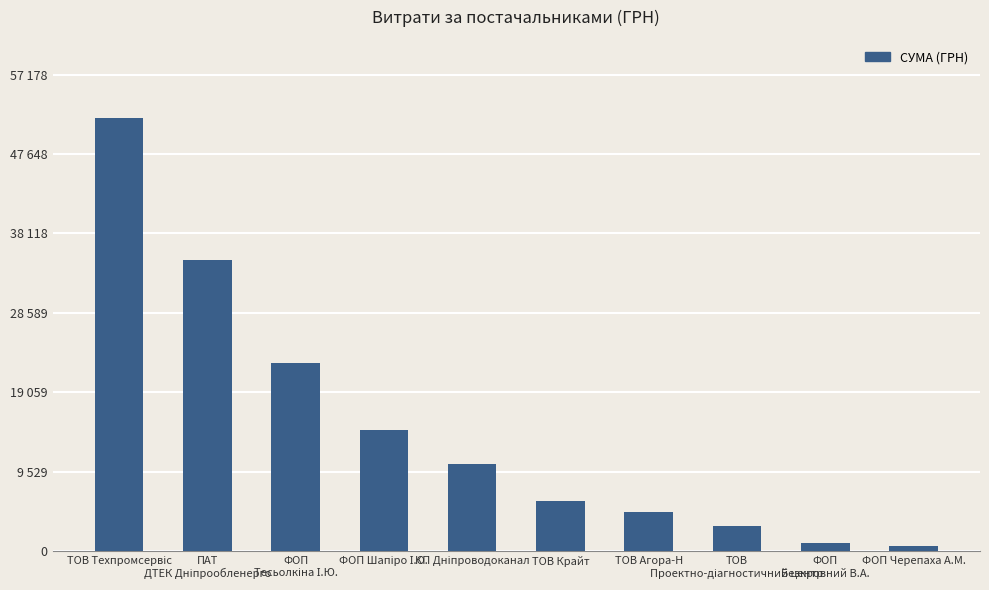

Does the chart contain any negative values?

No